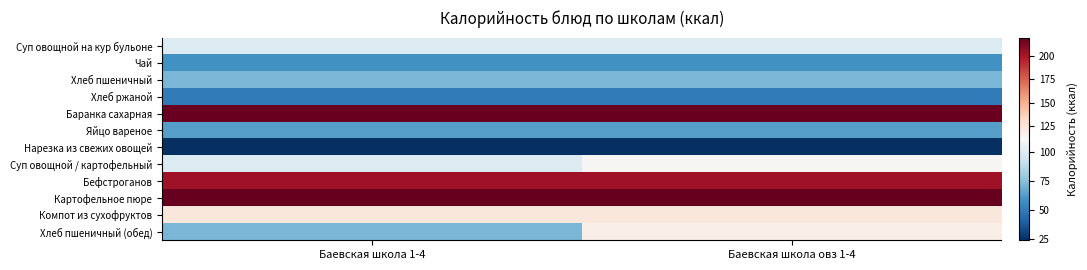

Reading left to right, transcribe all the data shown in this chart.

Суп овощной на кур бульоне: Баевская школа 1-4=99.0	Баевская школа овз 1-4=99.0
Чай: Баевская школа 1-4=58.0	Баевская школа овз 1-4=58.0
Хлеб пшеничный: Баевская школа 1-4=71.0	Баевская школа овз 1-4=71.0
Хлеб ржаной: Баевская школа 1-4=50.0	Баевская школа овз 1-4=50.0
Баранка сахарная: Баевская школа 1-4=219.0	Баевская школа овз 1-4=219.0
Яйцо вареное: Баевская школа 1-4=63.0	Баевская школа овз 1-4=63.0
Нарезка из свежих овощей: Баевская школа 1-4=24.0	Баевская школа овз 1-4=24.0
Суп овощной / картофельный: Баевская школа 1-4=99.0	Баевская школа овз 1-4=112.0
Бефстроганов: Баевская школа 1-4=203.0	Баевская школа овз 1-4=203.0
Картофельное пюре: Баевская школа 1-4=220.0	Баевская школа овз 1-4=220.0
Компот из сухофруктов: Баевская школа 1-4=123.3	Баевская школа овз 1-4=123.3
Хлеб пшеничный (обед): Баевская школа 1-4=71.0	Баевская школа овз 1-4=118.3